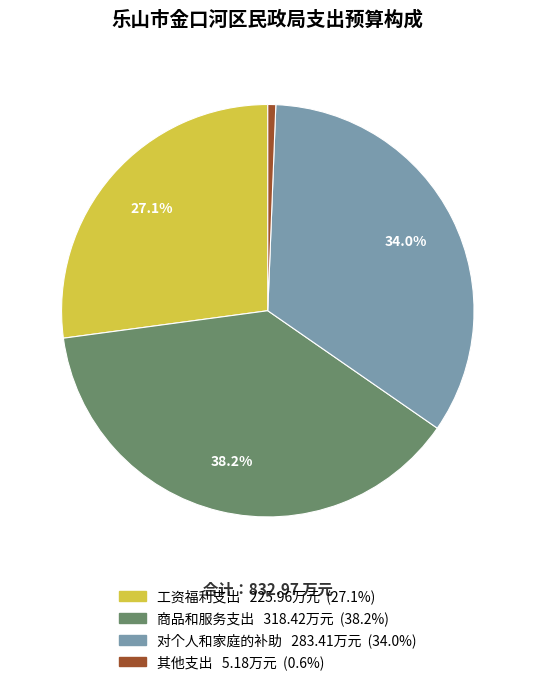

Is it true that 工资福利支出 is 21% of the pie?

False